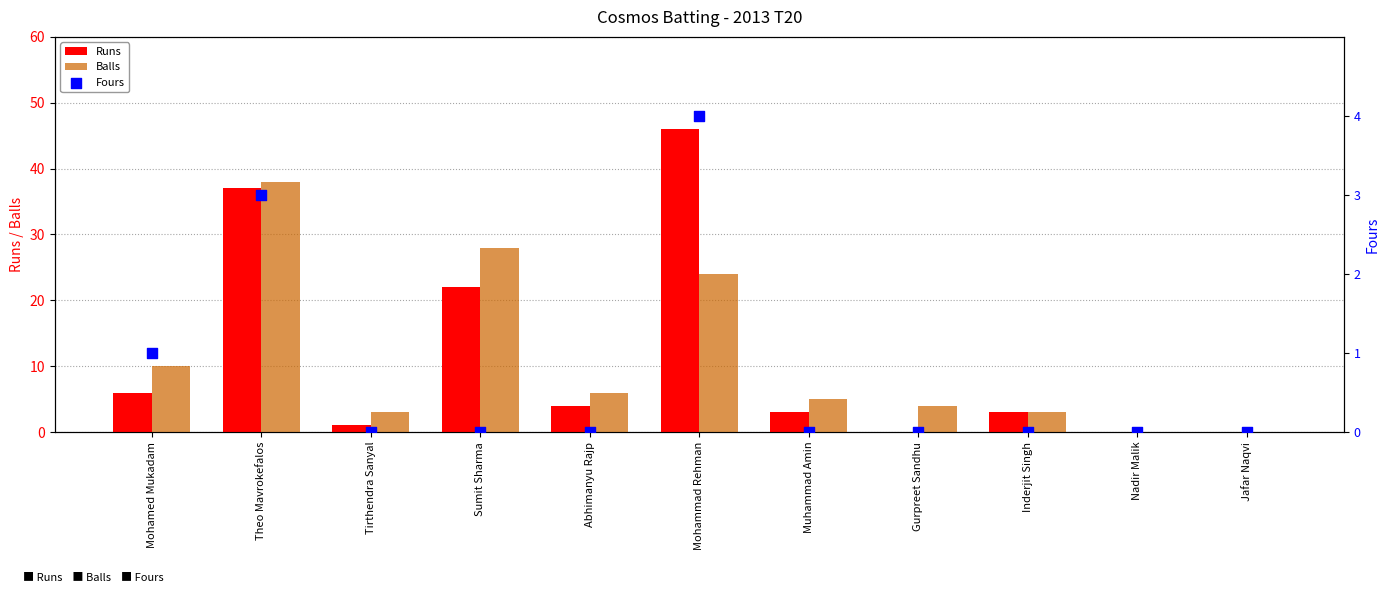

Which series contains the highest Y value?

Fours